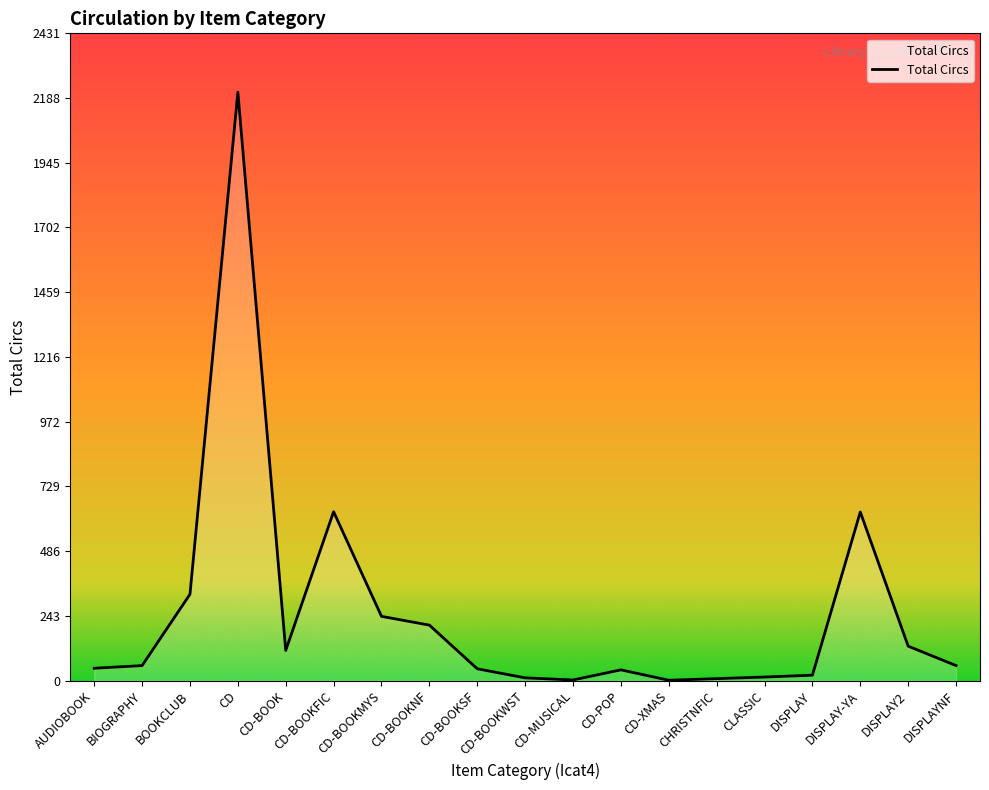

What is the average value?

252